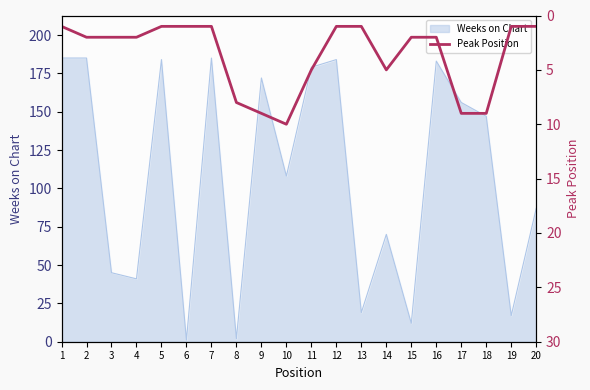

True or false: there are more than 0 points higher than both neighbors.

True